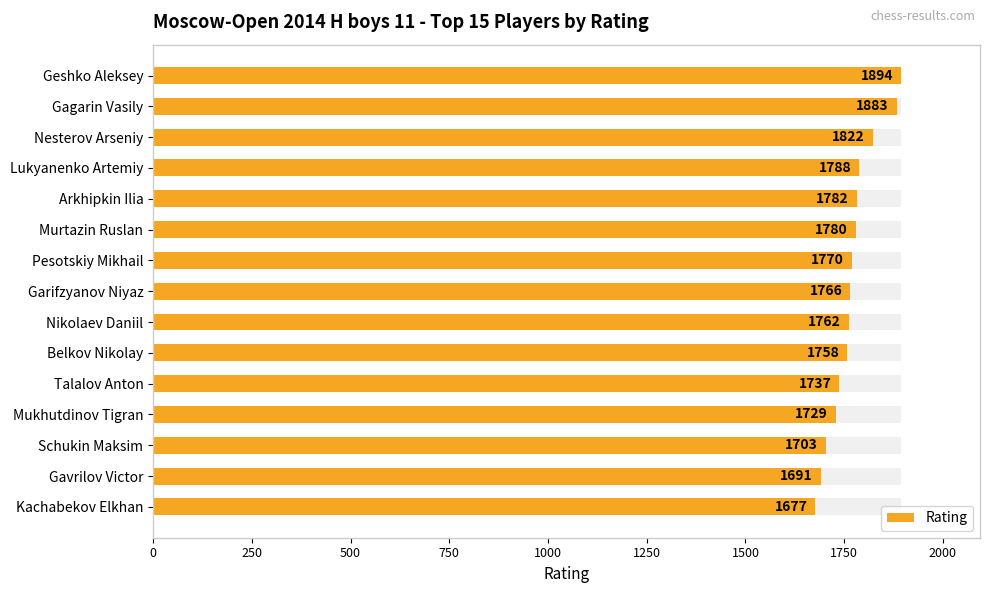

Approximately how many times larger is the value at Nikolaev Daniil compared to Garifzyanov Niyaz?

1.0